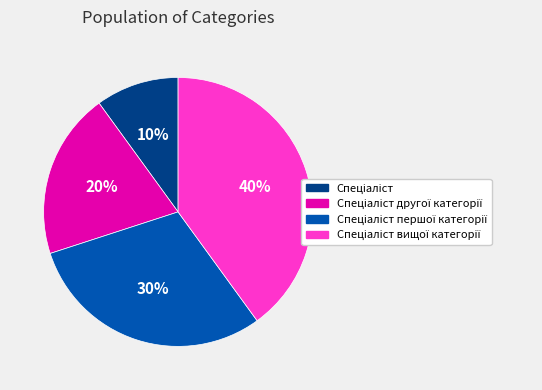

Is there a majority slice in this chart?

No